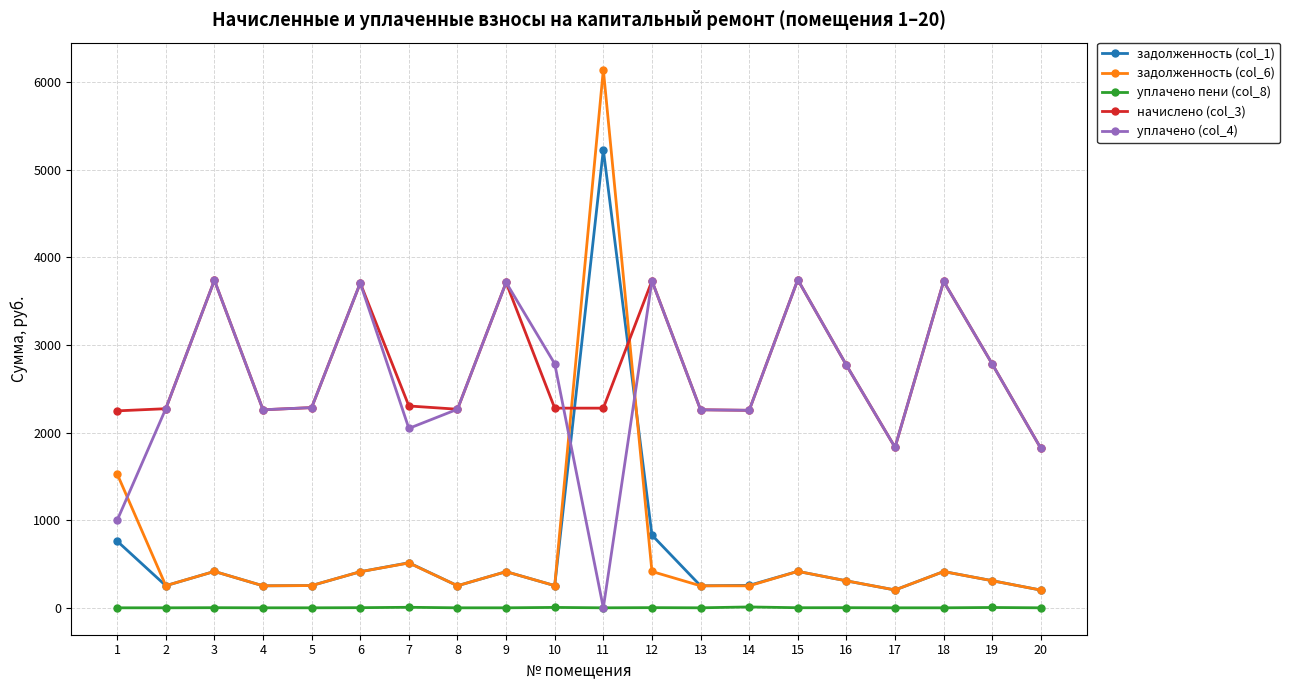

Between 8 and 11, which series saw the biggest shift?

задолженность (col_6)